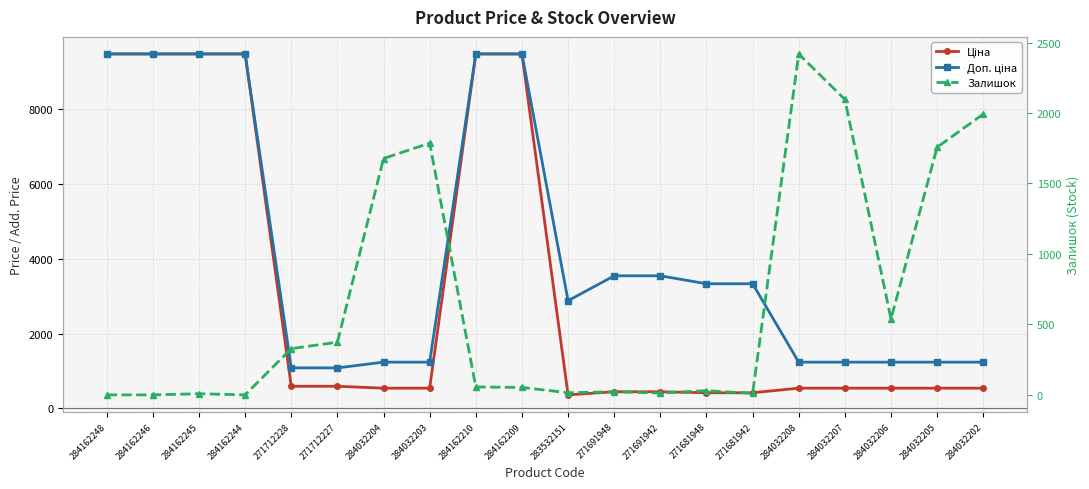

Is this an area chart (filled region under the line)?

No